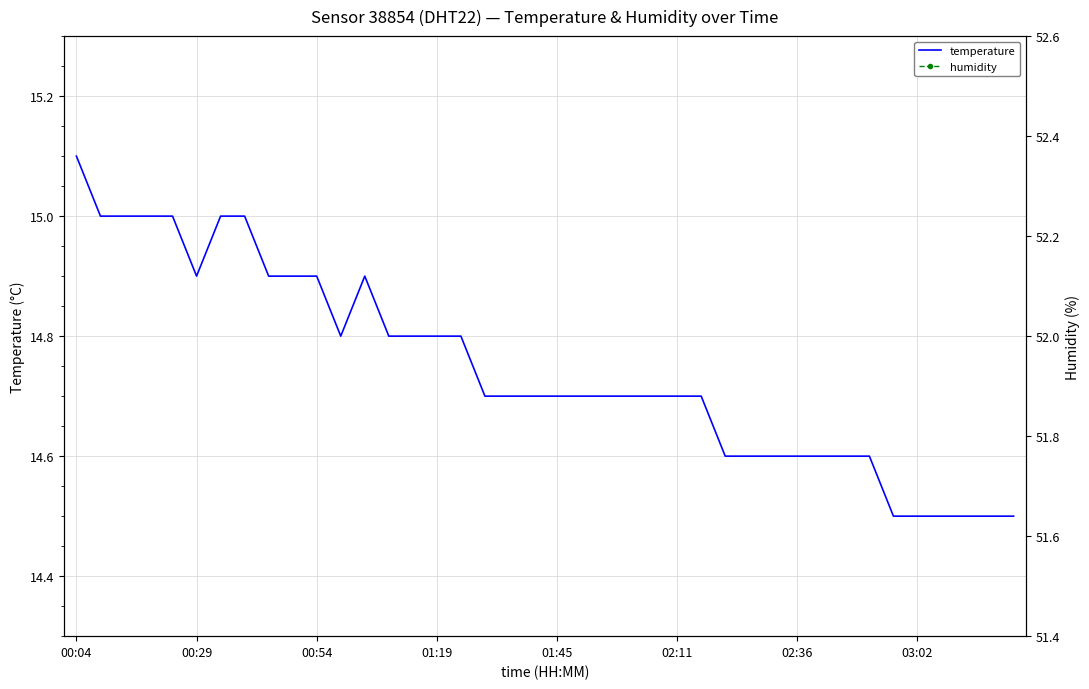

True or false: humidity and temperature intersect in this chart.

False